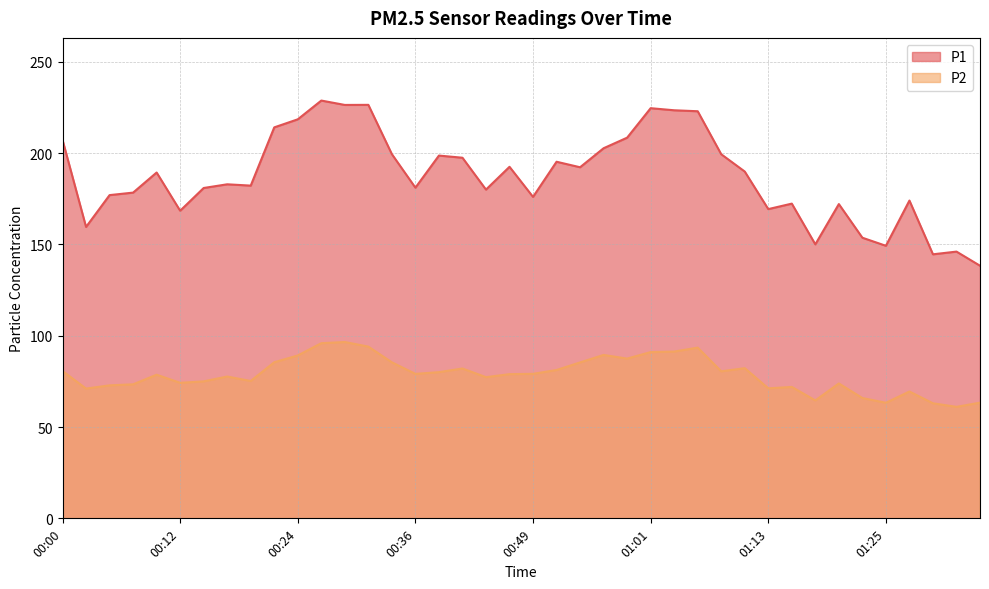

What is the minimum value shown in the chart?

61.0